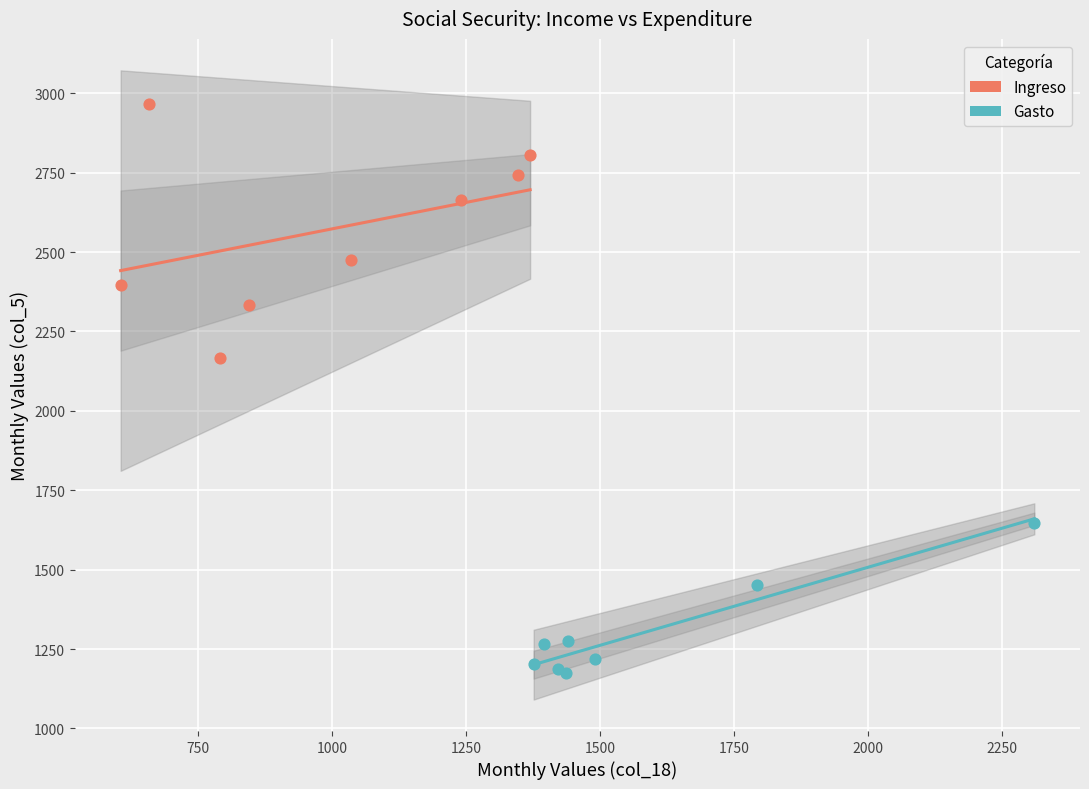

Which series contains the lowest Y value?

Gasto